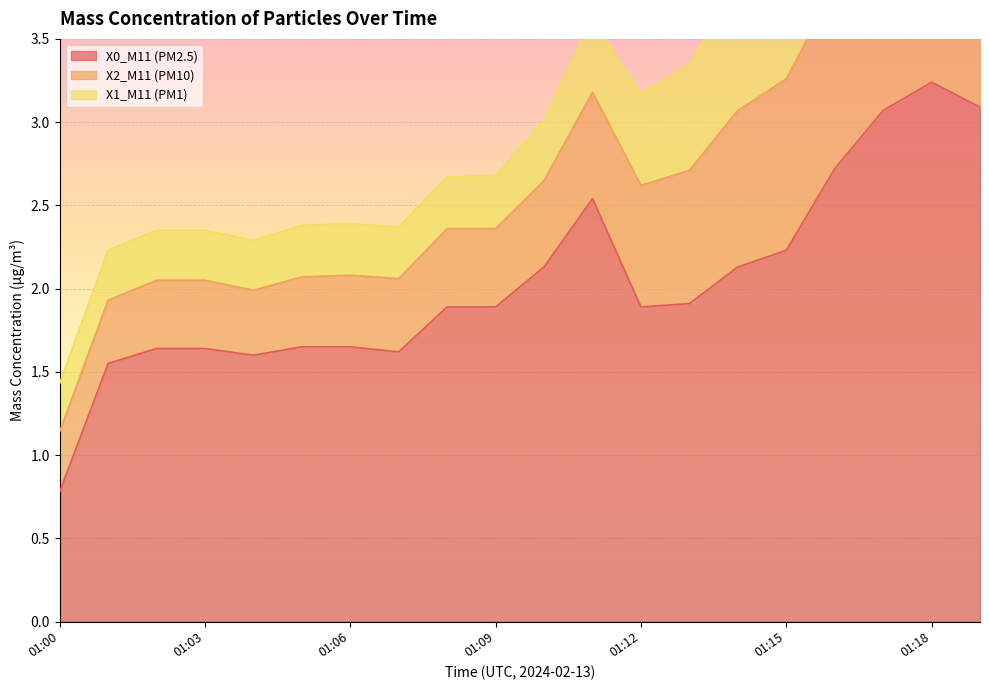

What is the difference between the maximum and minimum values in the X1_M11 (PM1) series?

0.8